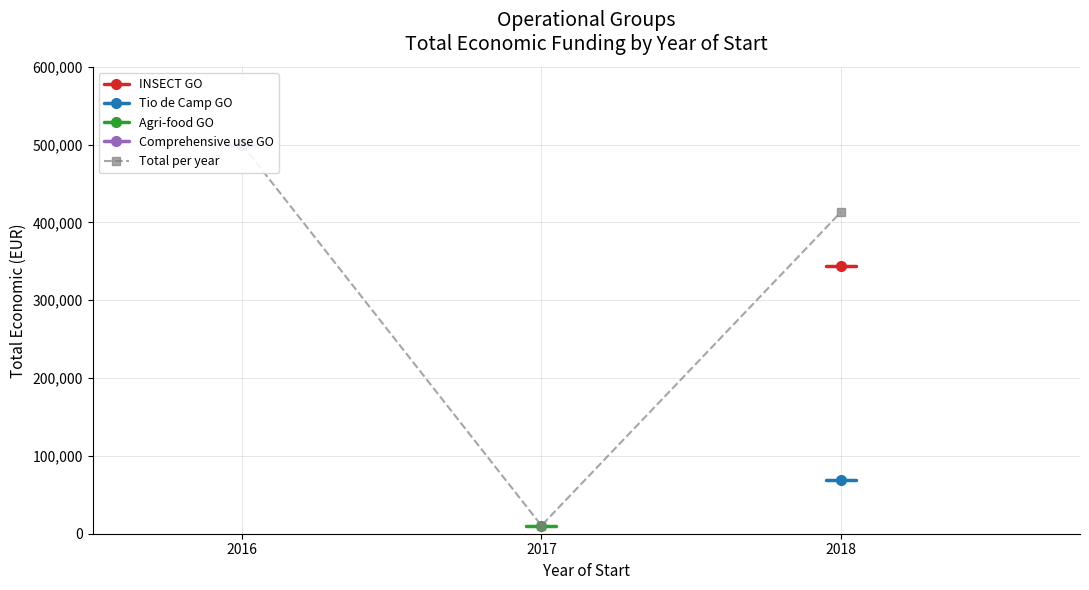

What is the difference between the maximum and minimum values in the Total per year series?

489388